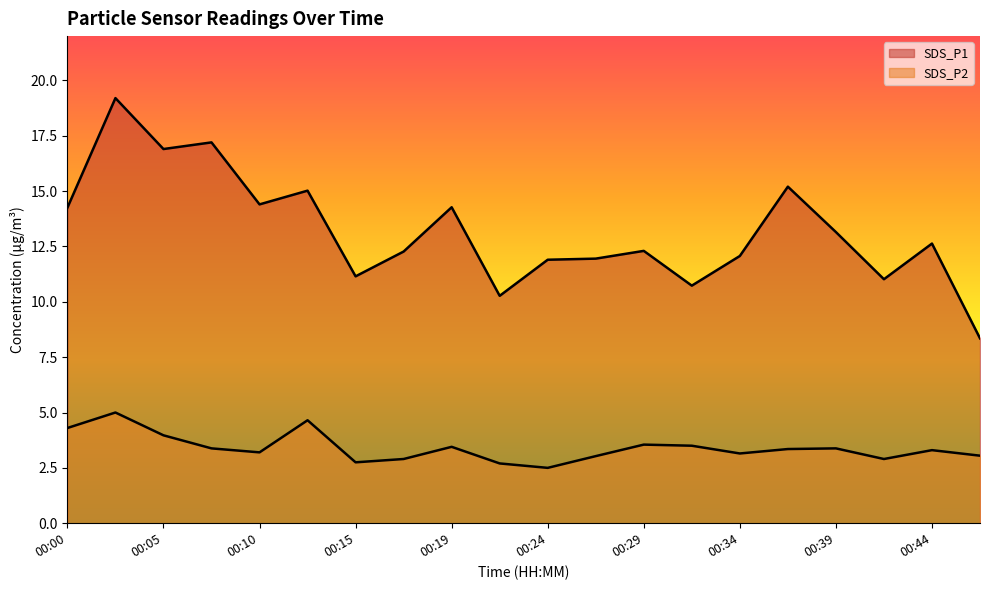

Where is the first local maximum for SDS_P2?

00:02